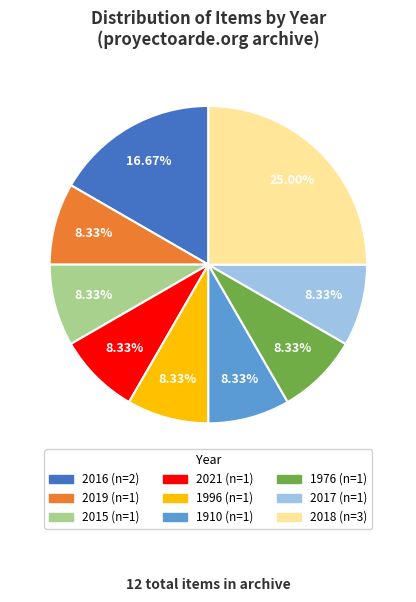

Does any single category account for the majority?

No